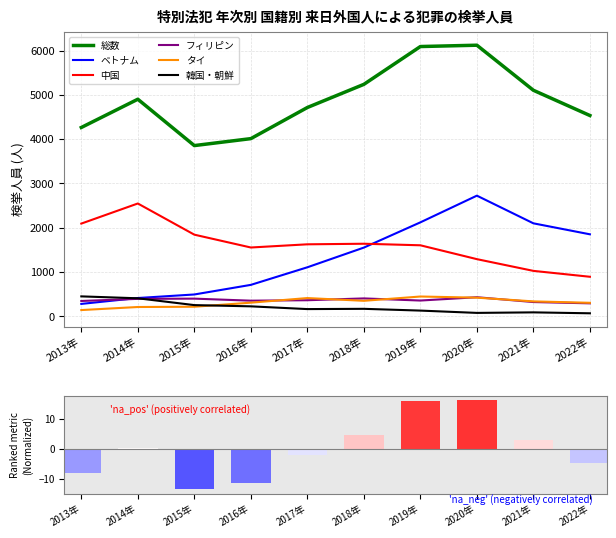

What is the difference between the maximum and minimum values in the タイ series?

306